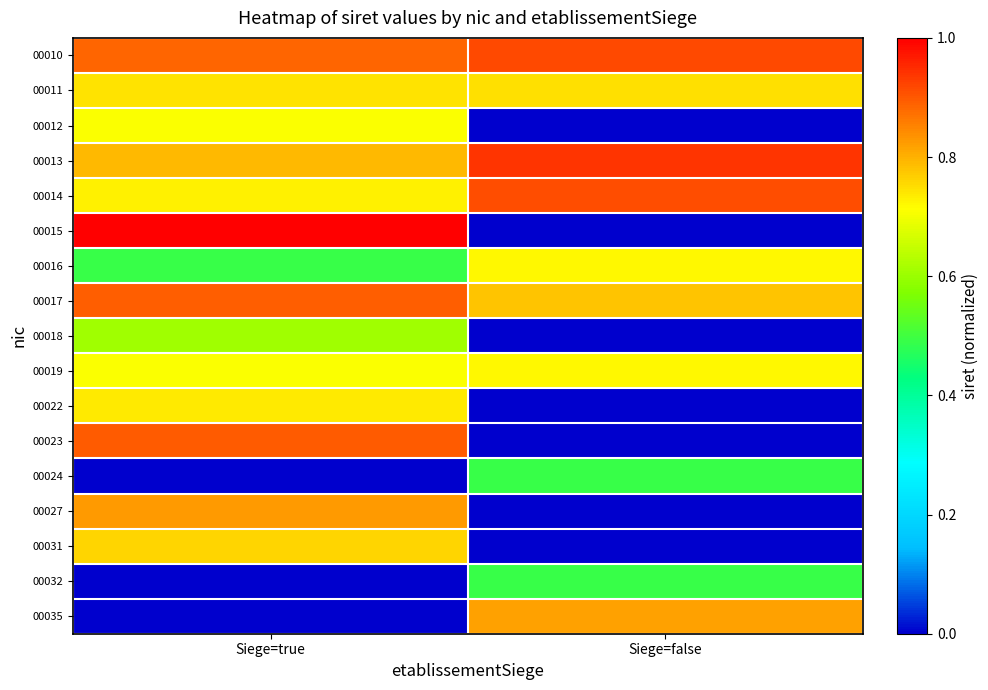

Reading left to right, transcribe all the data shown in this chart.

00010: Siege=true=0.9	Siege=false=0.9
00011: Siege=true=0.7	Siege=false=0.7
00012: Siege=true=0.7	Siege=false=0.0
00013: Siege=true=0.8	Siege=false=0.9
00014: Siege=true=0.7	Siege=false=0.9
00015: Siege=true=1.0	Siege=false=0.0
00016: Siege=true=0.5	Siege=false=0.7
00017: Siege=true=0.9	Siege=false=0.8
00018: Siege=true=0.6	Siege=false=0.0
00019: Siege=true=0.7	Siege=false=0.7
00022: Siege=true=0.7	Siege=false=0.0
00023: Siege=true=0.9	Siege=false=0.0
00024: Siege=true=0.0	Siege=false=0.5
00027: Siege=true=0.8	Siege=false=0.0
00031: Siege=true=0.8	Siege=false=0.0
00032: Siege=true=0.0	Siege=false=0.5
00035: Siege=true=0.0	Siege=false=0.8